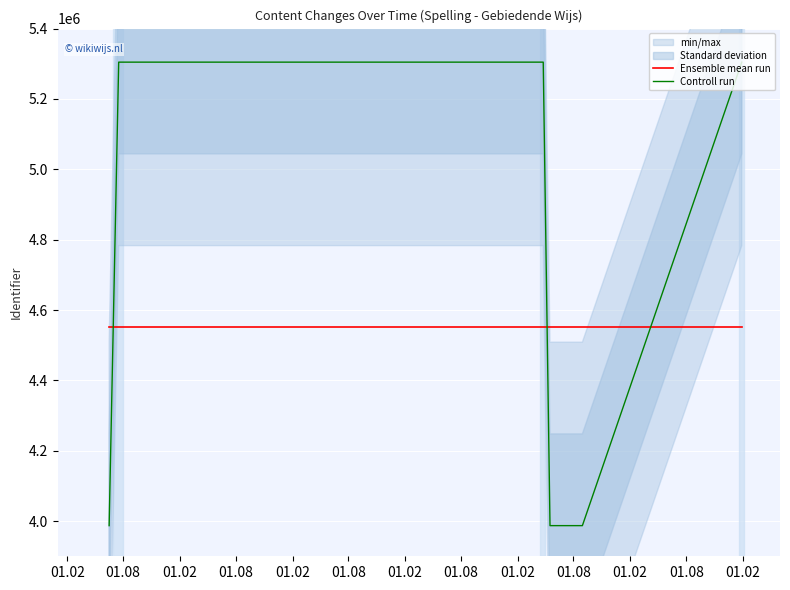

What is the minimum value shown in the chart?

3987109.0